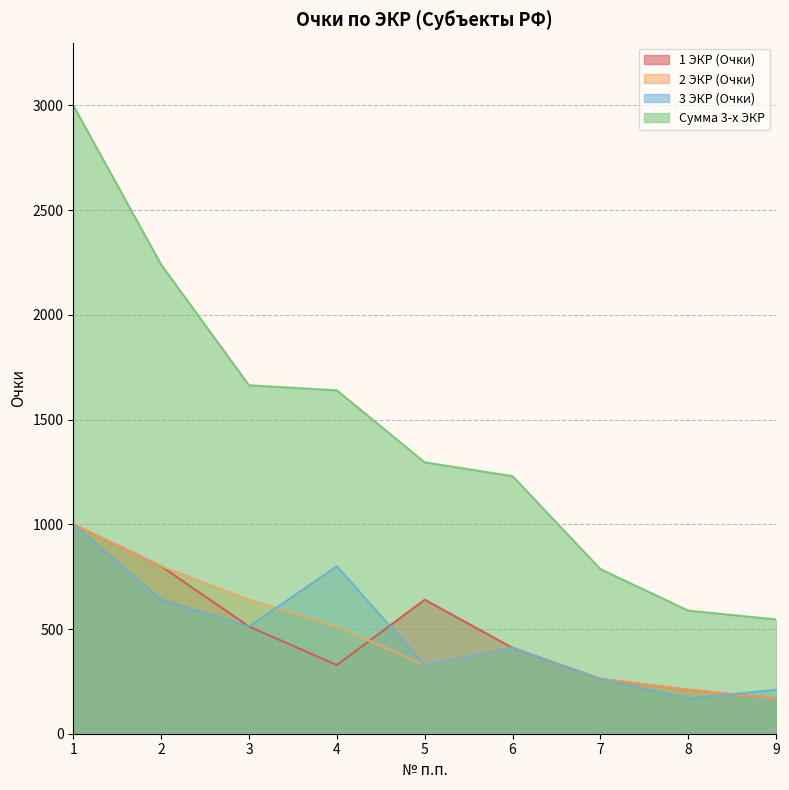

What is the average value of the 3 ЭКР (Очки) series?

481